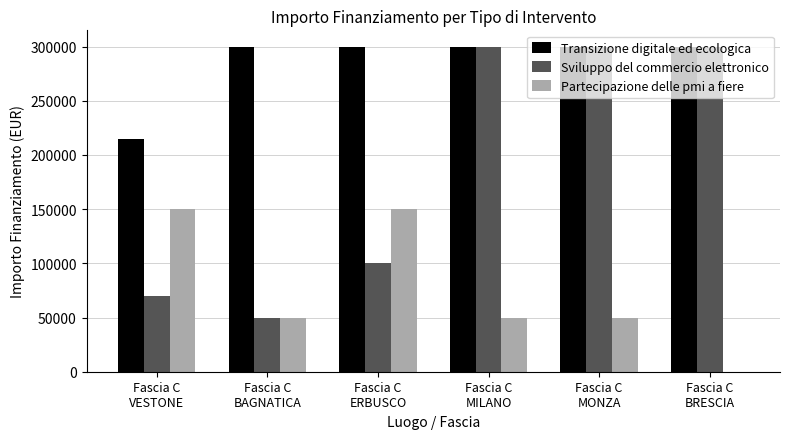

What is the greatest value displayed?

300000